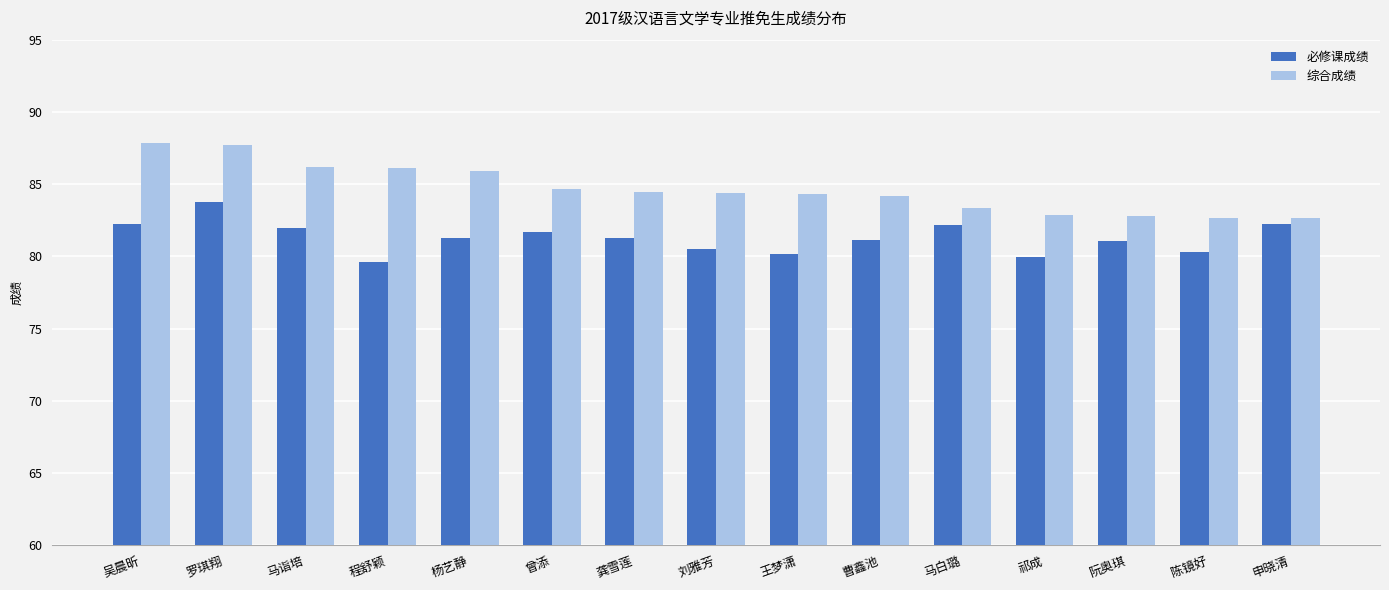

What is the value of the 必修课成绩 bar at the 8th from the left?

80.5